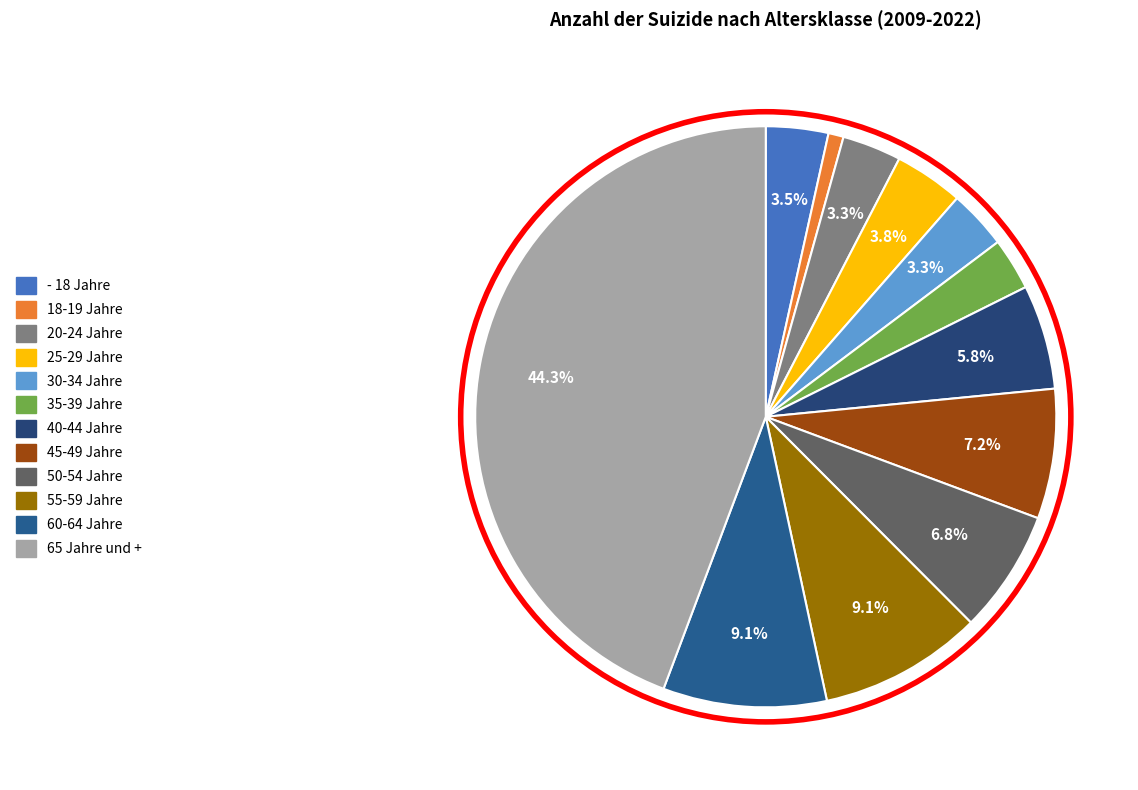

To the nearest percent, what portion does 40-44 Jahre represent?

6%